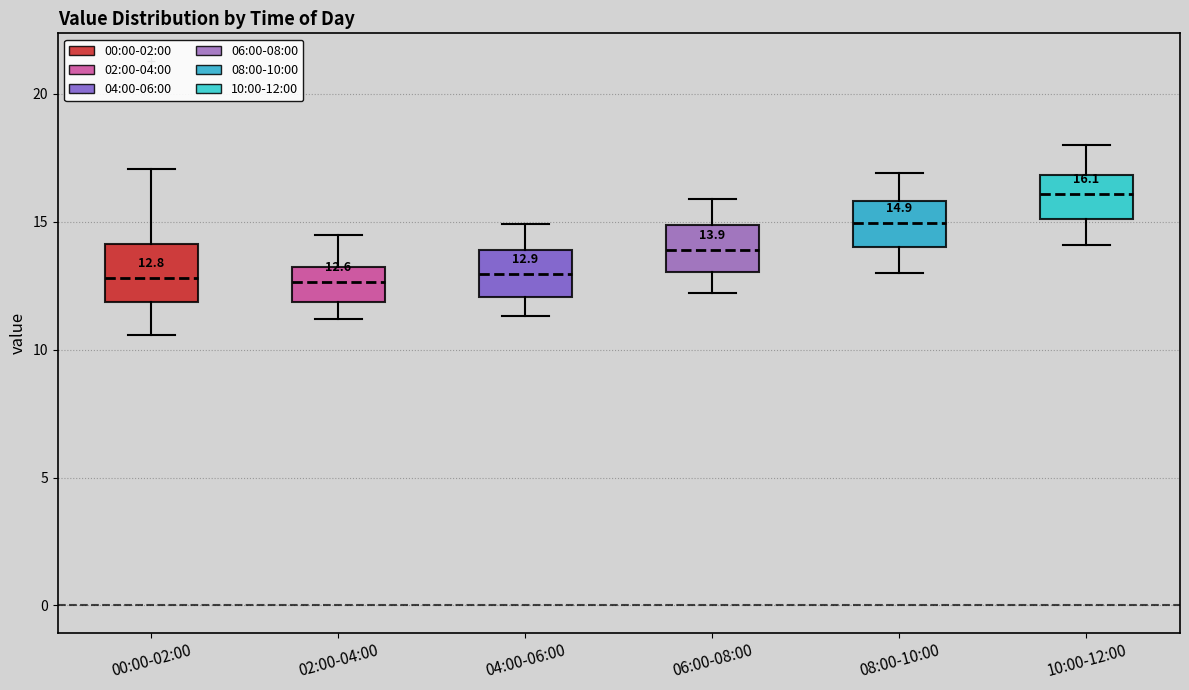

Which box's median line is the highest?

10:00-12:00